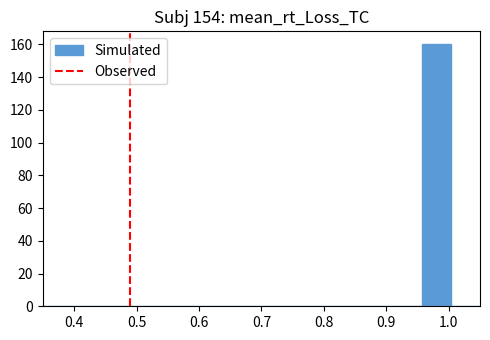

Which range on the x-axis has the tallest bar?

0.96 to 1.00